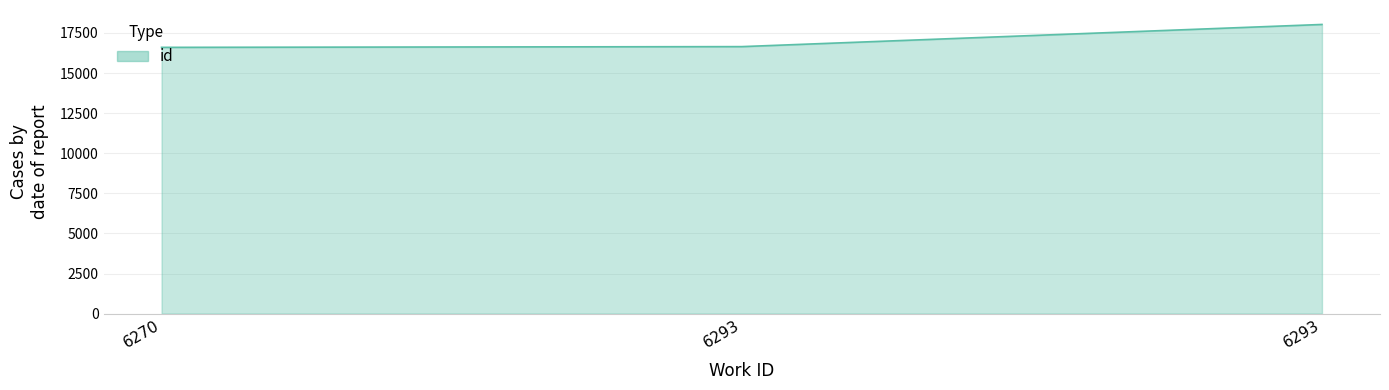

List the labels in order of value, largest first.

6293, 6293, 6270